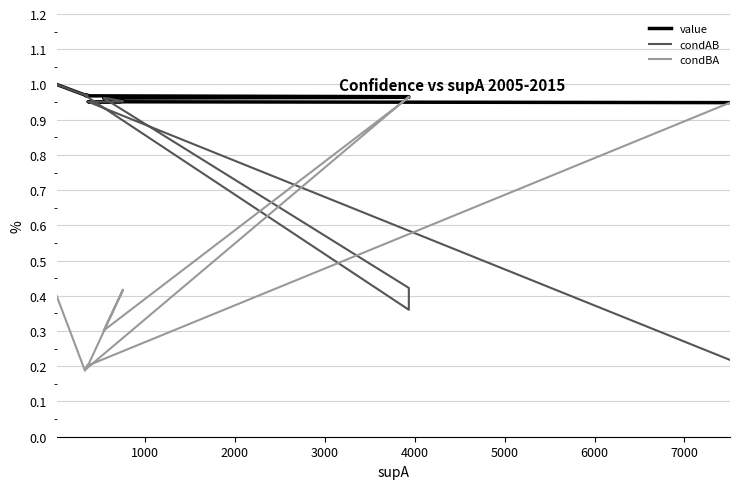

What is the spread (max minus min) of values at 4000?

0.8